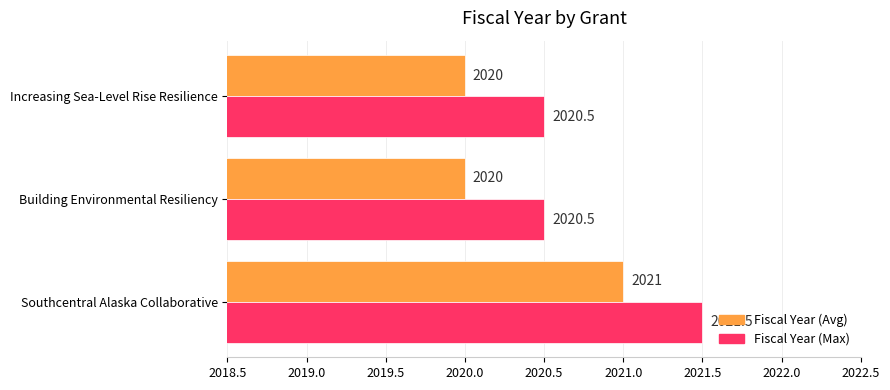

Read the Fiscal Year (Max) value at Increasing Sea-Level Rise Resilience.

2020.5